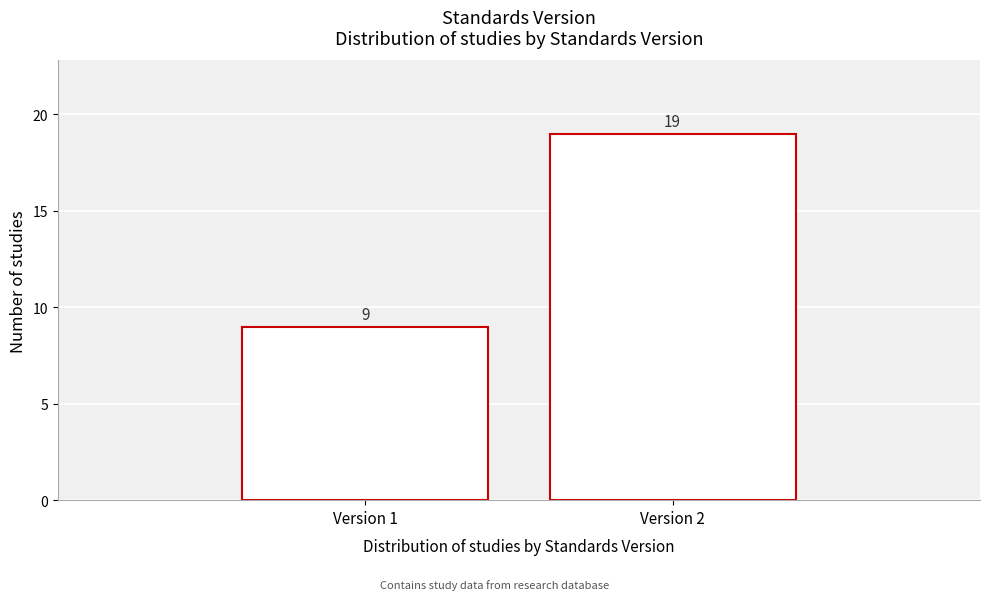

Reading left to right, what are all the values shown in this chart?

9	19